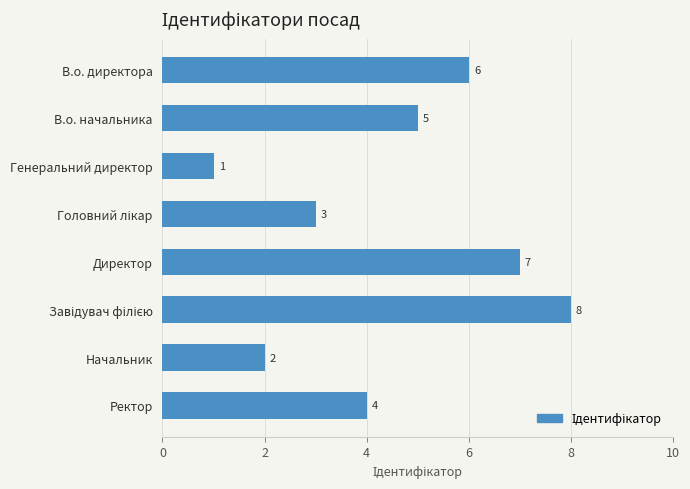

How many distinct data groups are displayed?

1